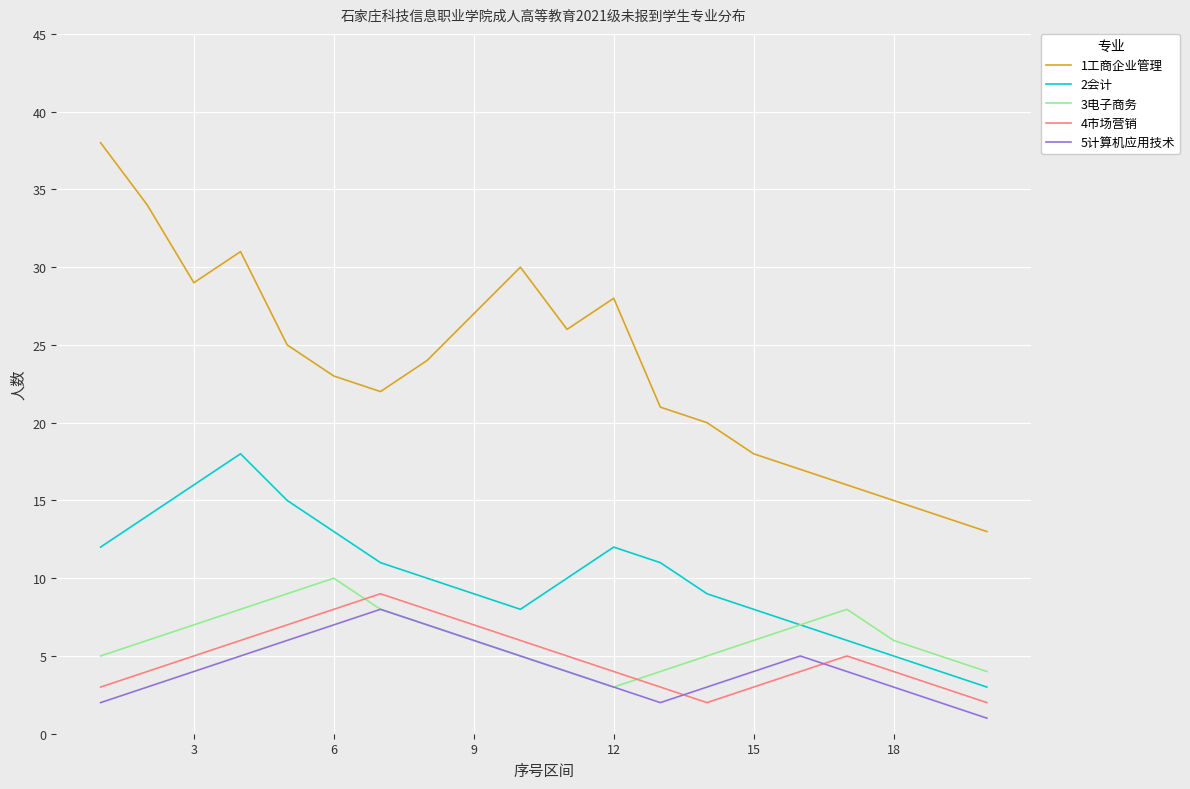

Reading left to right, what are all the values shown in this chart?

1工商企业管理: 38	34	29	31	25	23	22	24	27	30	26	28	21	20	18	17	16	15	14	13
2会计: 12	14	16	18	15	13	11	10	9	8	10	12	11	9	8	7	6	5	4	3
3电子商务: 5	6	7	8	9	10	8	7	6	5	4	3	4	5	6	7	8	6	5	4
4市场营销: 3	4	5	6	7	8	9	8	7	6	5	4	3	2	3	4	5	4	3	2
5计算机应用技术: 2	3	4	5	6	7	8	7	6	5	4	3	2	3	4	5	4	3	2	1